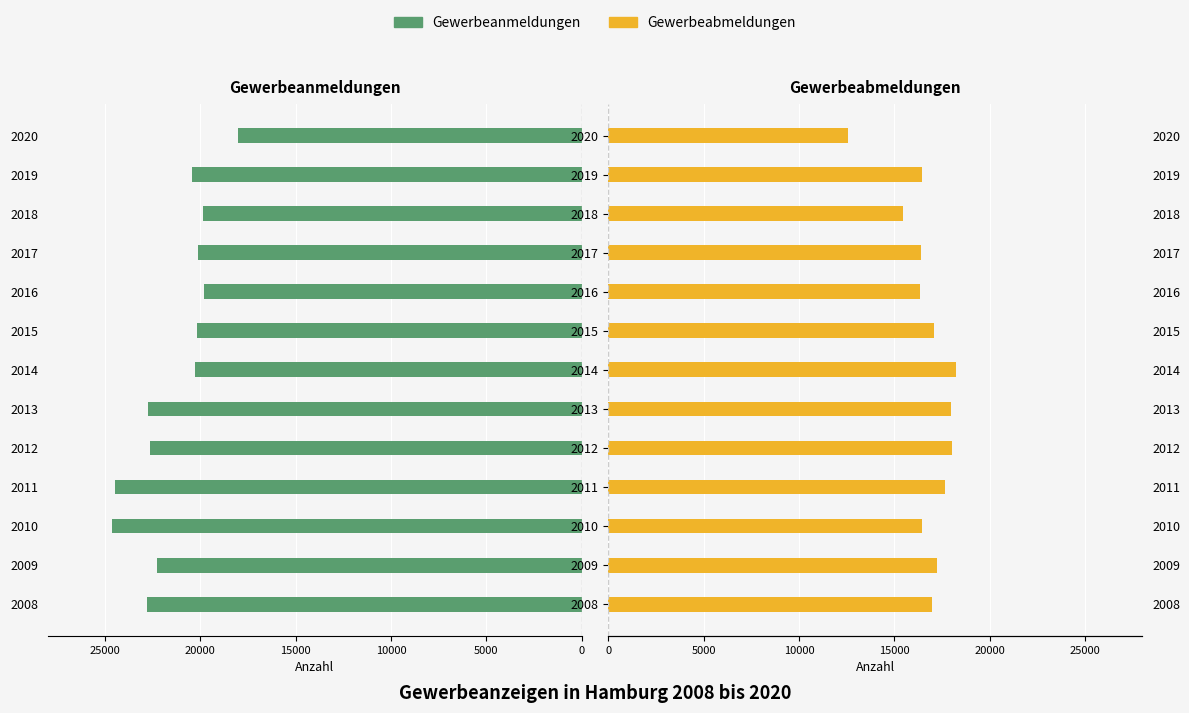

What is the highest value of the Gewerbeabmeldungen series?

18219